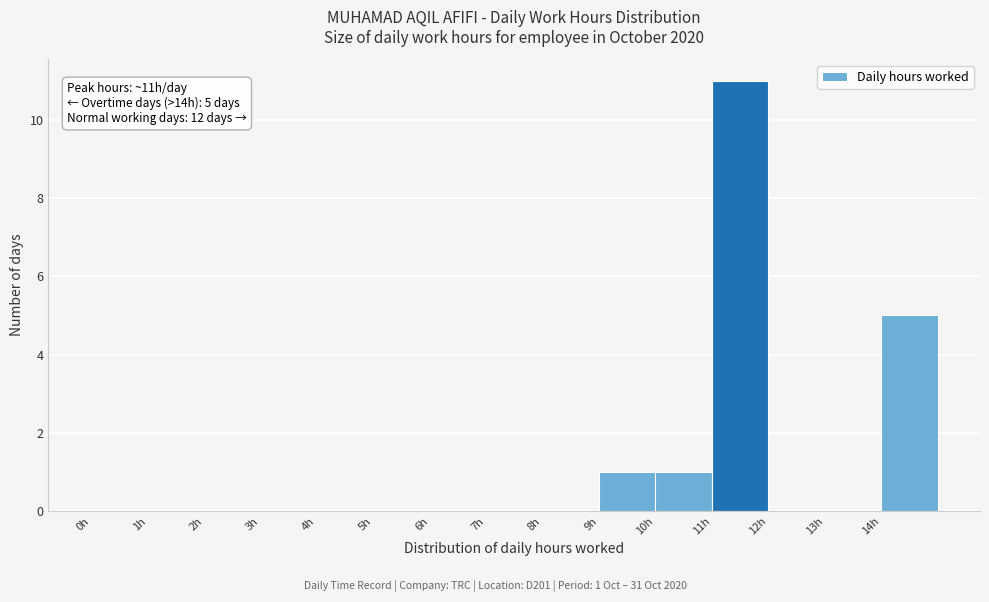

Which range on the x-axis has the tallest bar?

11 to 12